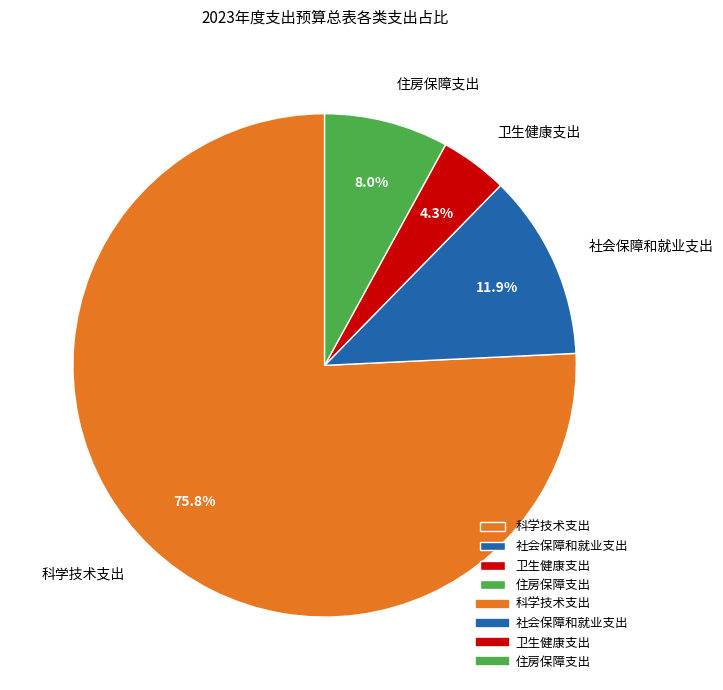

What percentage is the 住房保障支出 slice, to the nearest percent?

8%